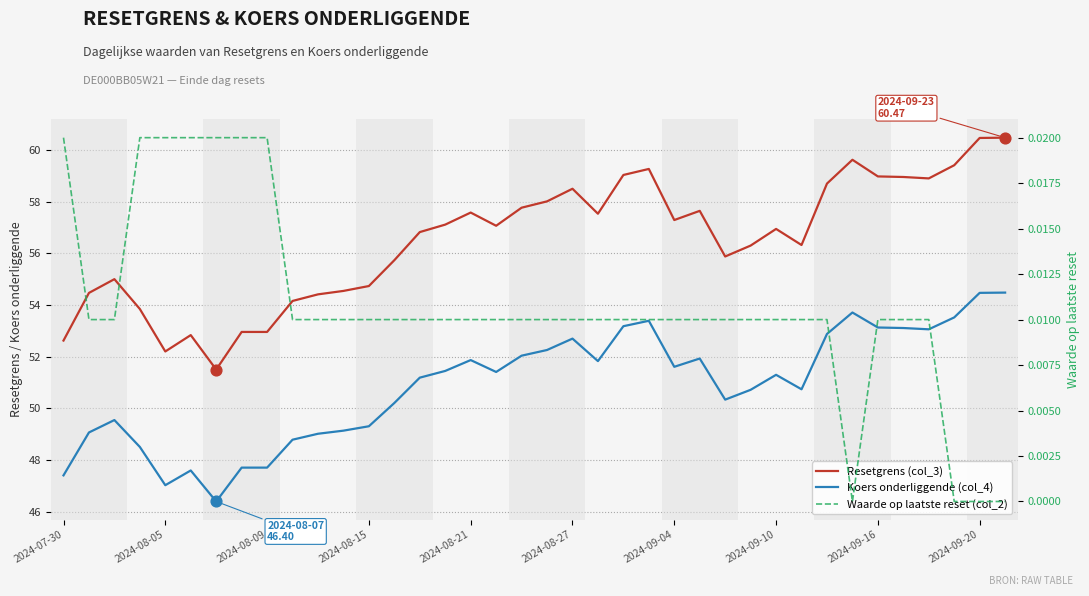

At how many categories does at least one series exceed 25?

38